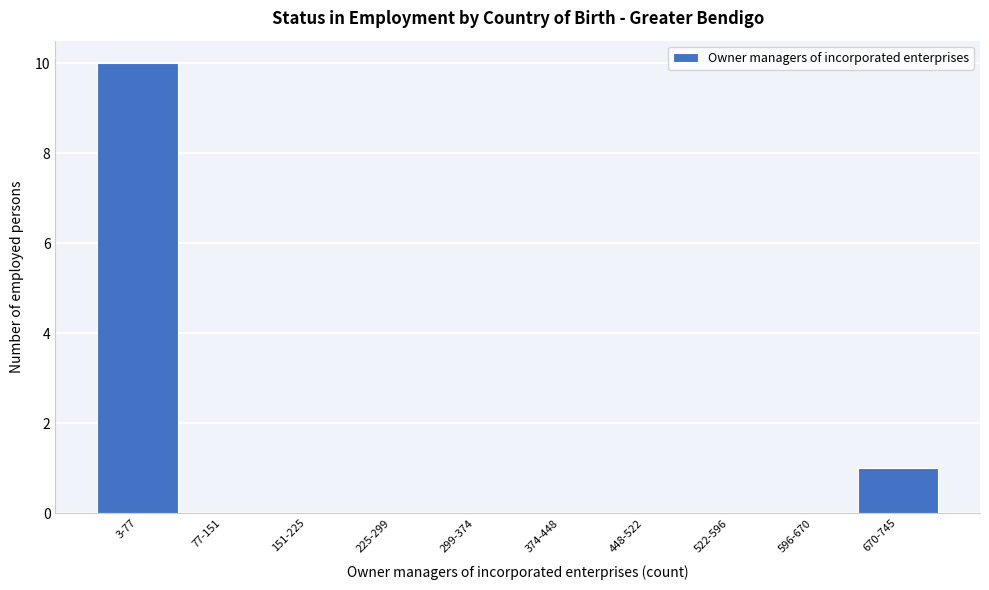

Reading right to left, transcribe all the data shown in this chart.

670-745=1	596-670=0	522-596=0	448-522=0	374-448=0	299-374=0	225-299=0	151-225=0	77-151=0	3-77=10